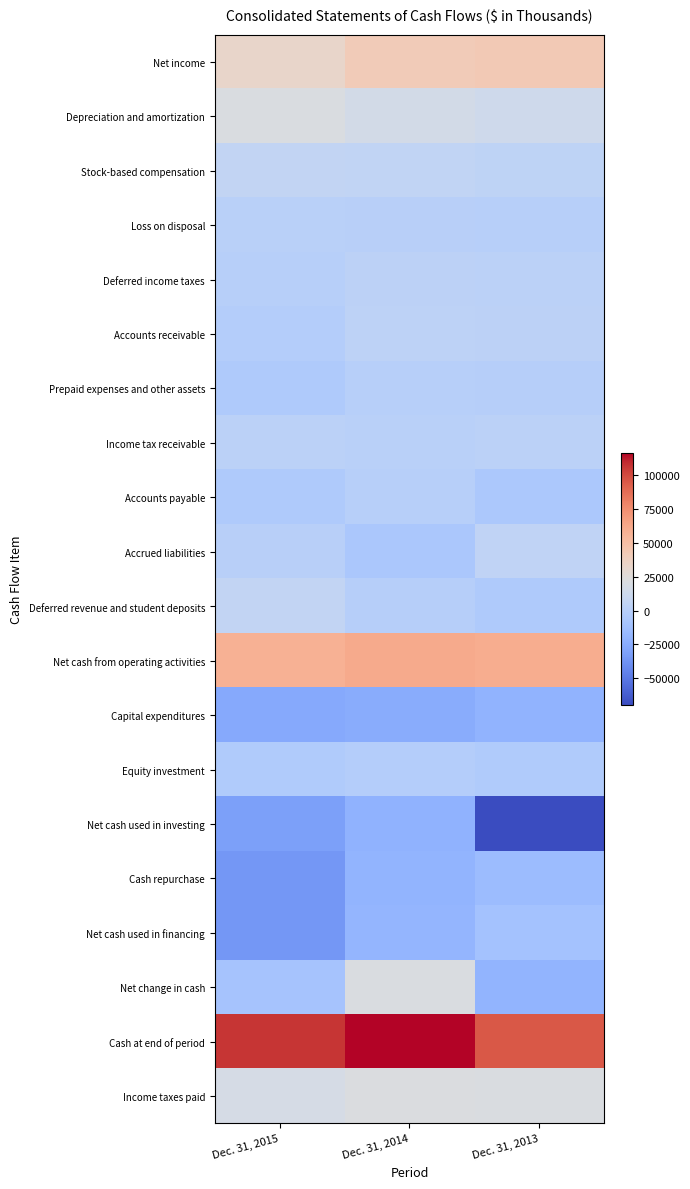

What is the minimum value shown in the chart?

-69249